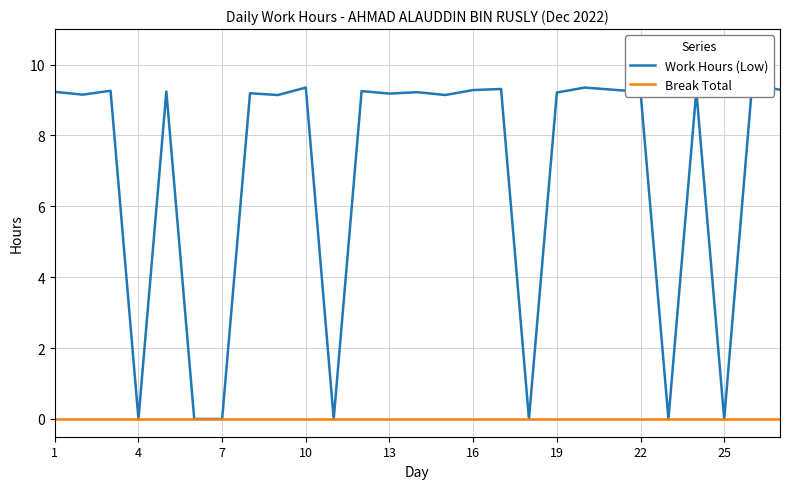

What is the average value of the Work Hours (Low) series?

6.9